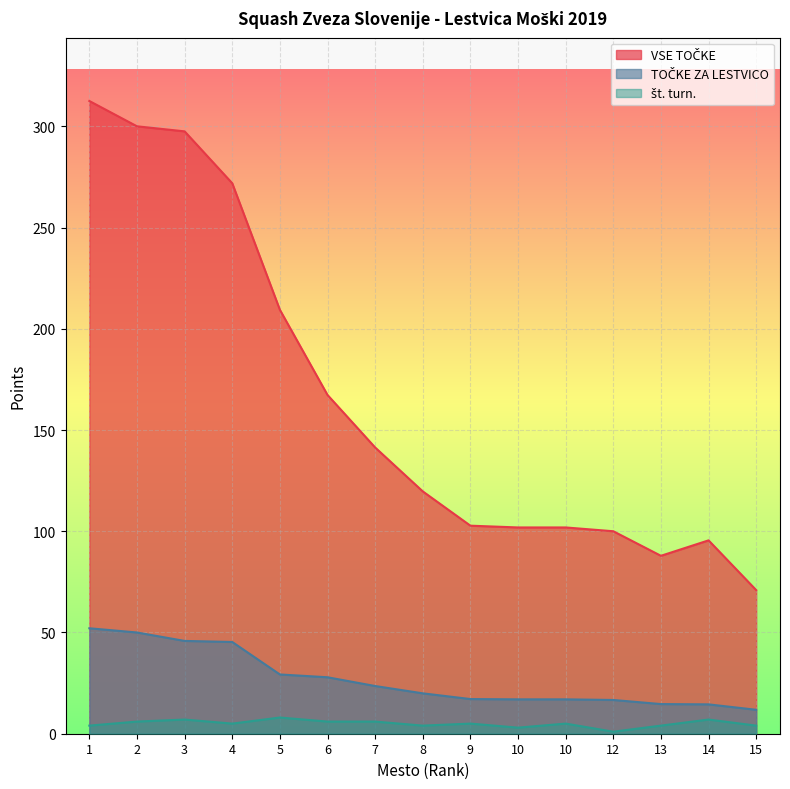

Count the št. turn. values in the range 4 to 6.

10